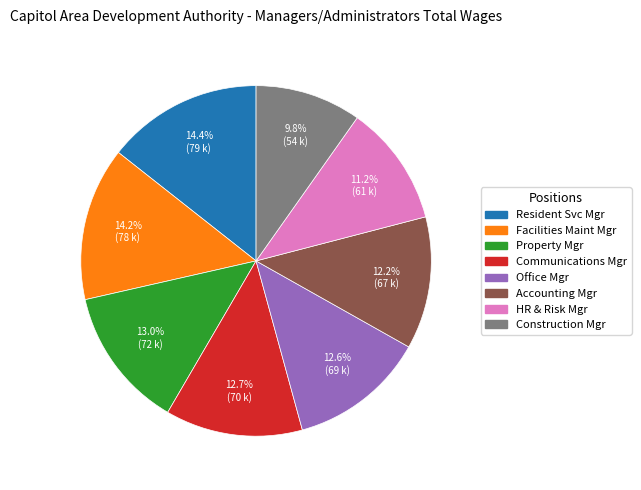

Is there any slice that represents more than half of the pie?

No